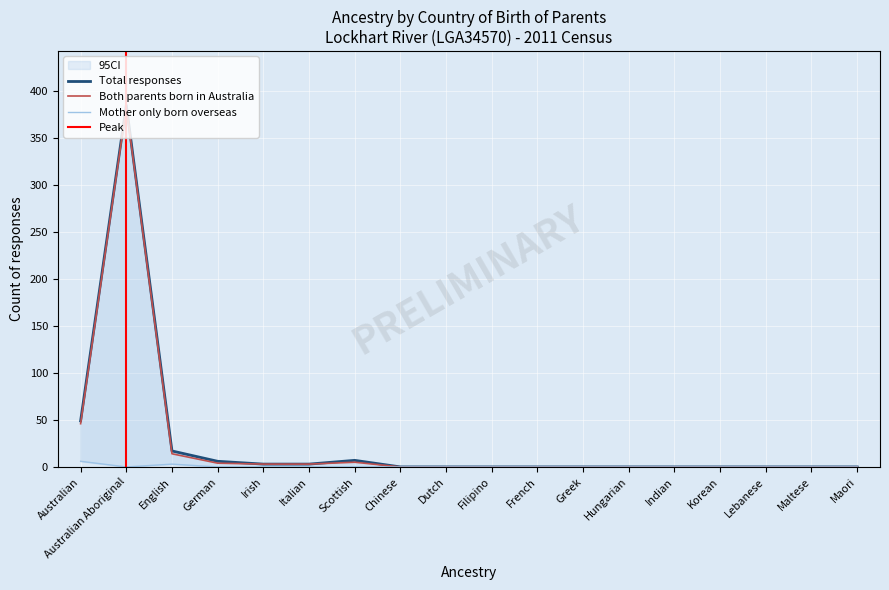

How many lines are shown in the chart?

3